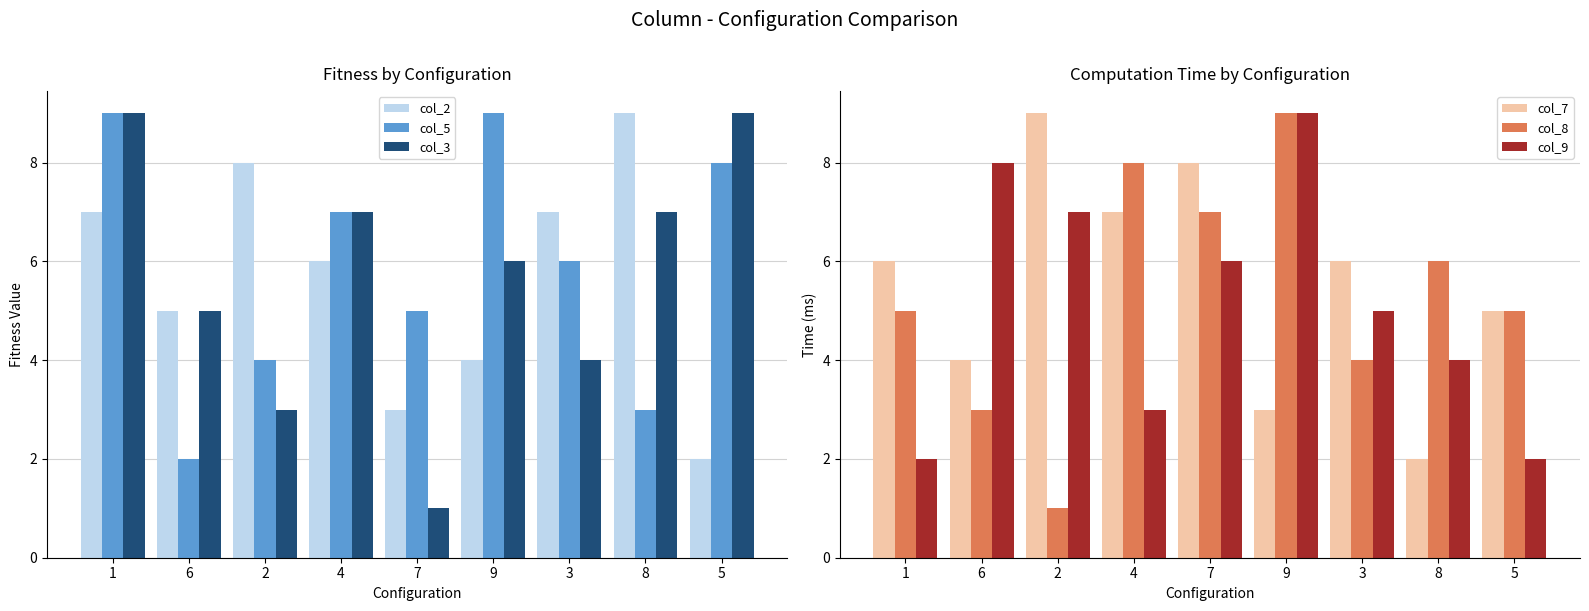

True or false: col_7 has a value of 5 at 5.

True